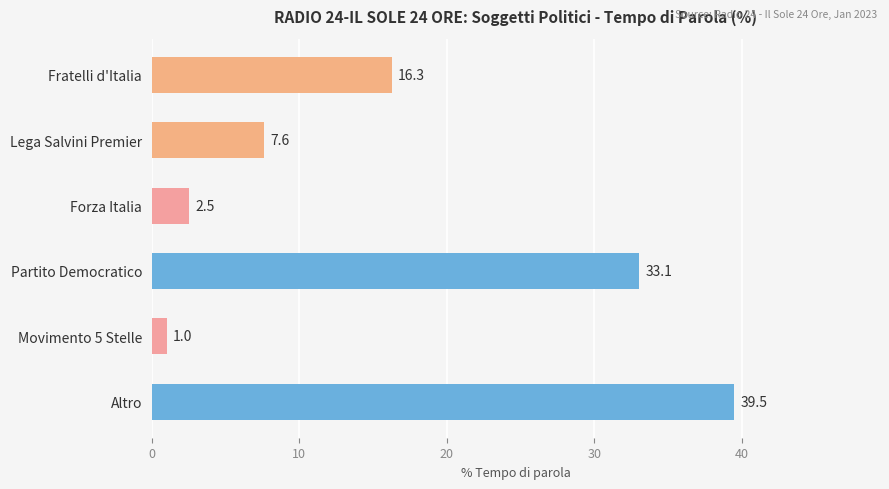

What is the average value?

16.7